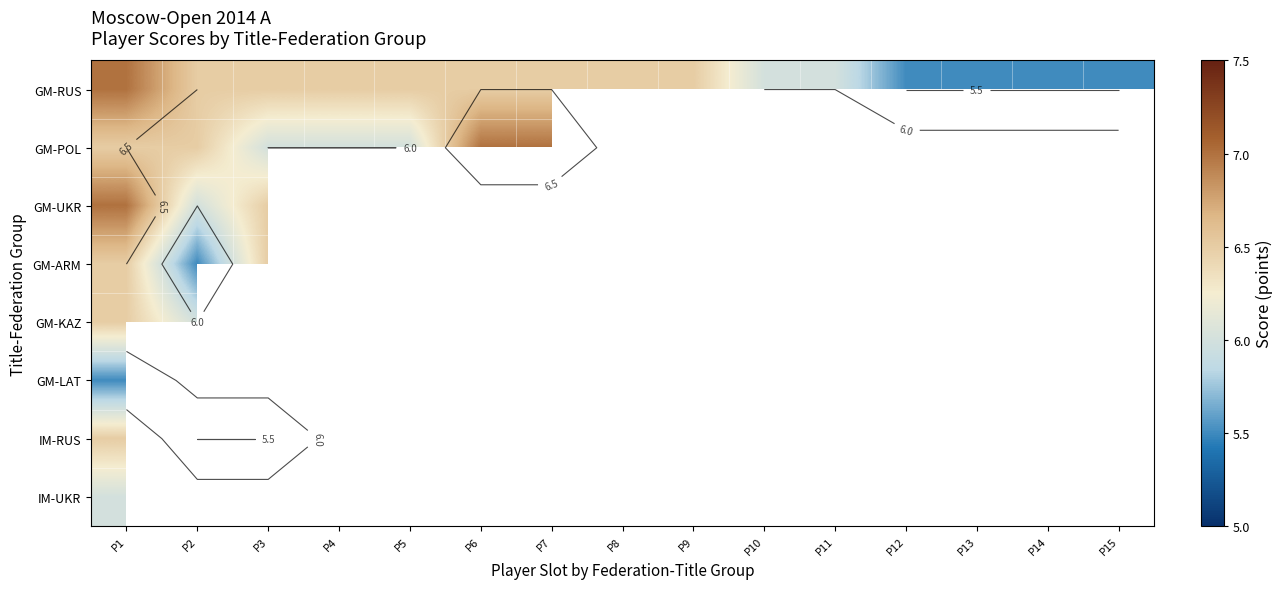

At which category is the sum across all series the highest?

P1